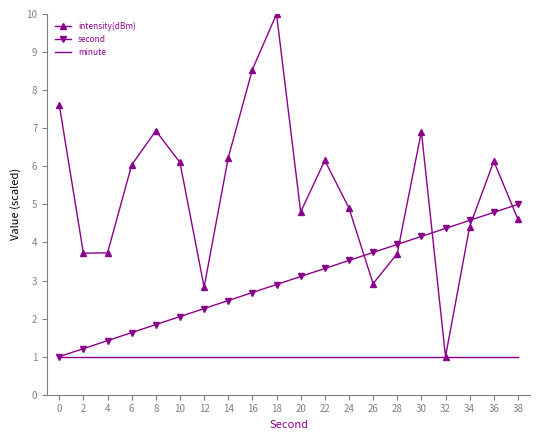

What are all the series names shown in the legend?

intensity(dBm), second, minute